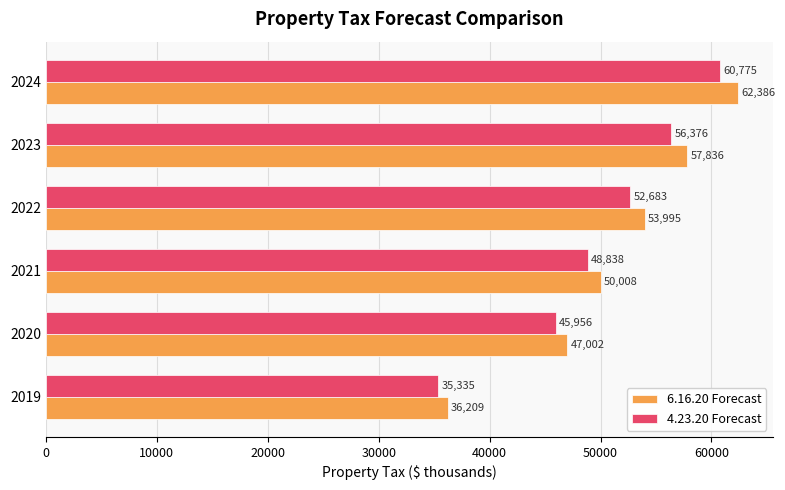

Which series has the widest spread of values?

6.16.20 Forecast